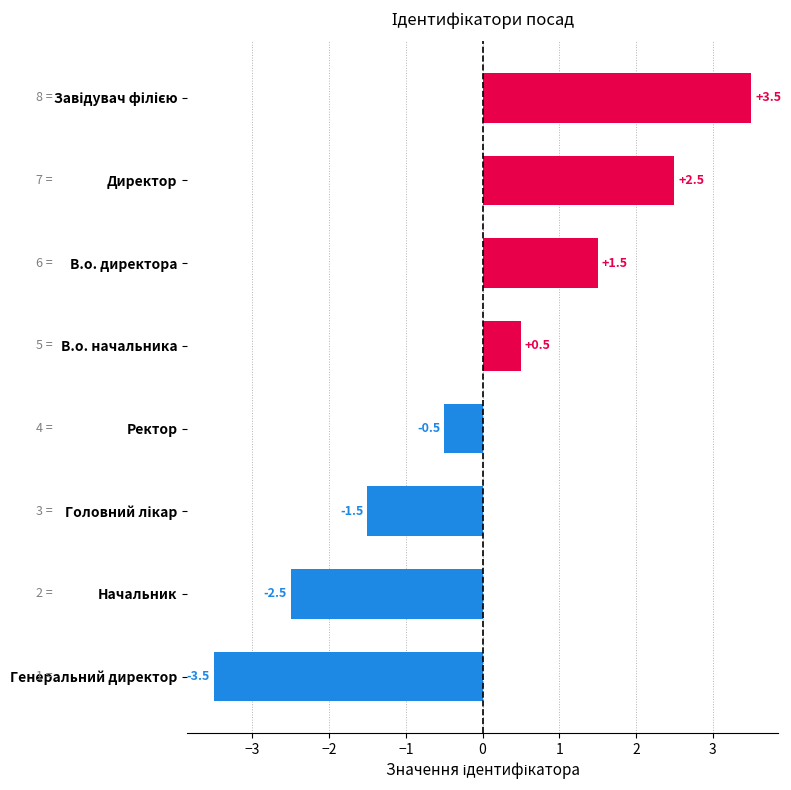

True or false: the data shows 1.5 at В.о. директора.

True